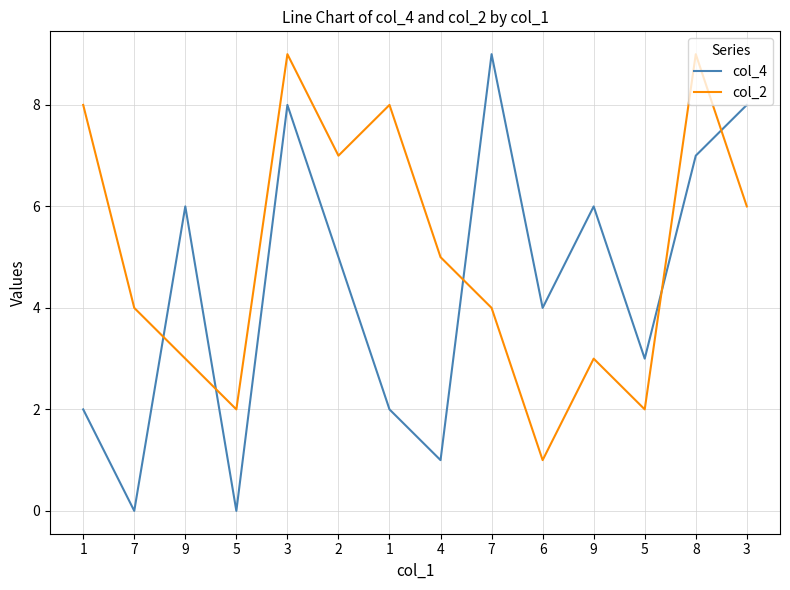

What are all the series names shown in the legend?

col_4, col_2